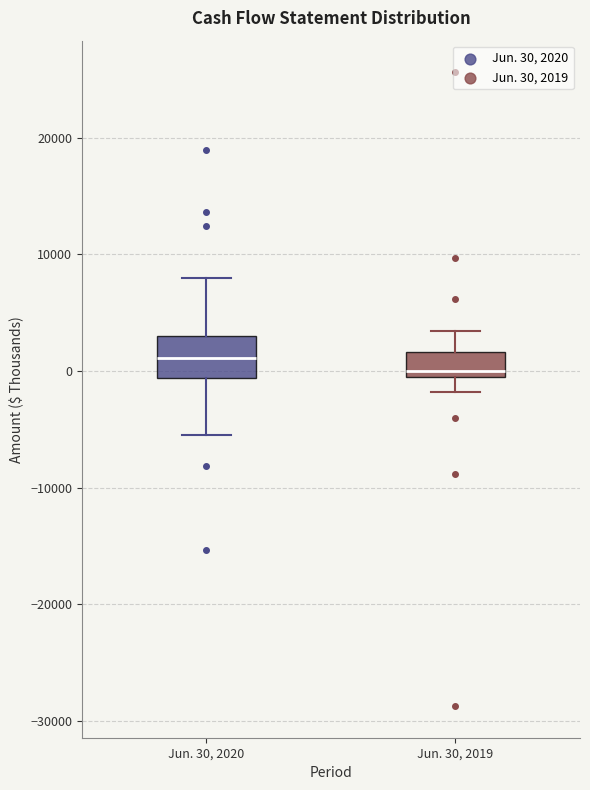

Which box has the highest median line?

Jun. 30, 2020